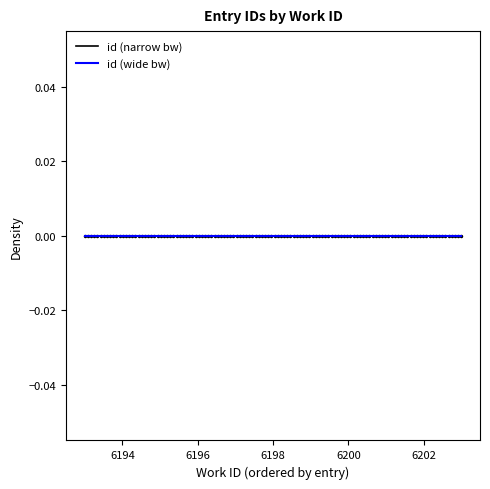

Count the number of values greater than 16416.

4